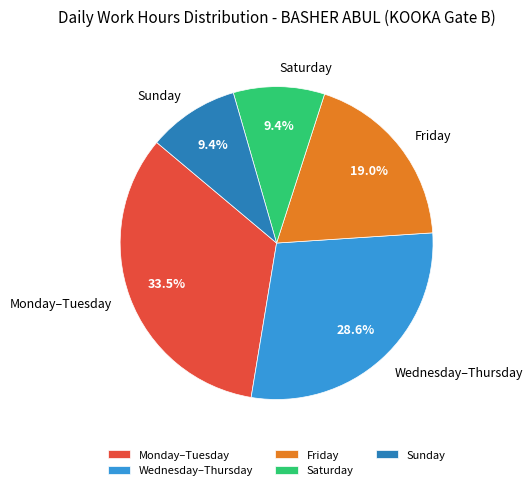

Is there any slice that represents more than half of the pie?

No